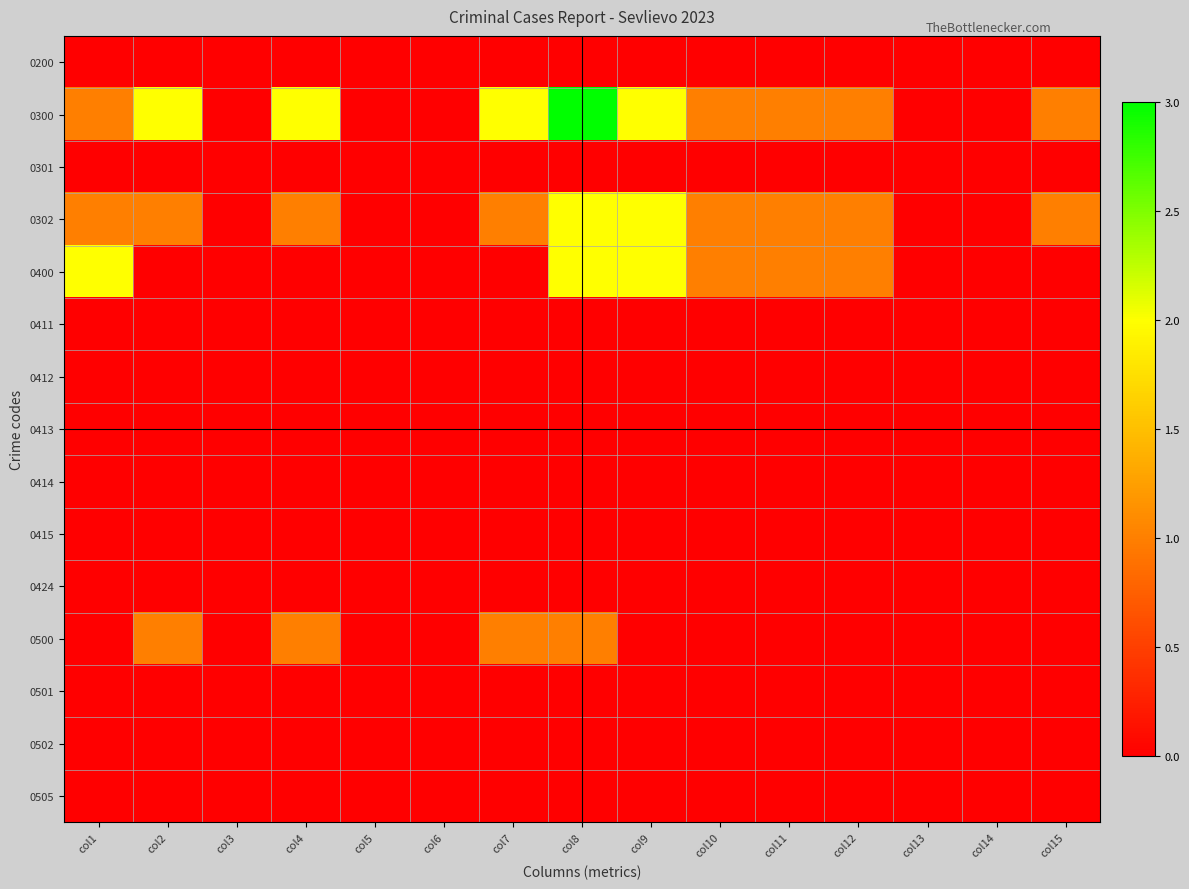

List the series in order of their peak value, highest first.

0300, 0302, 0400, 0500, 0200, 0301, 0411, 0412, 0413, 0414, 0415, 0424, 0501, 0502, 0505